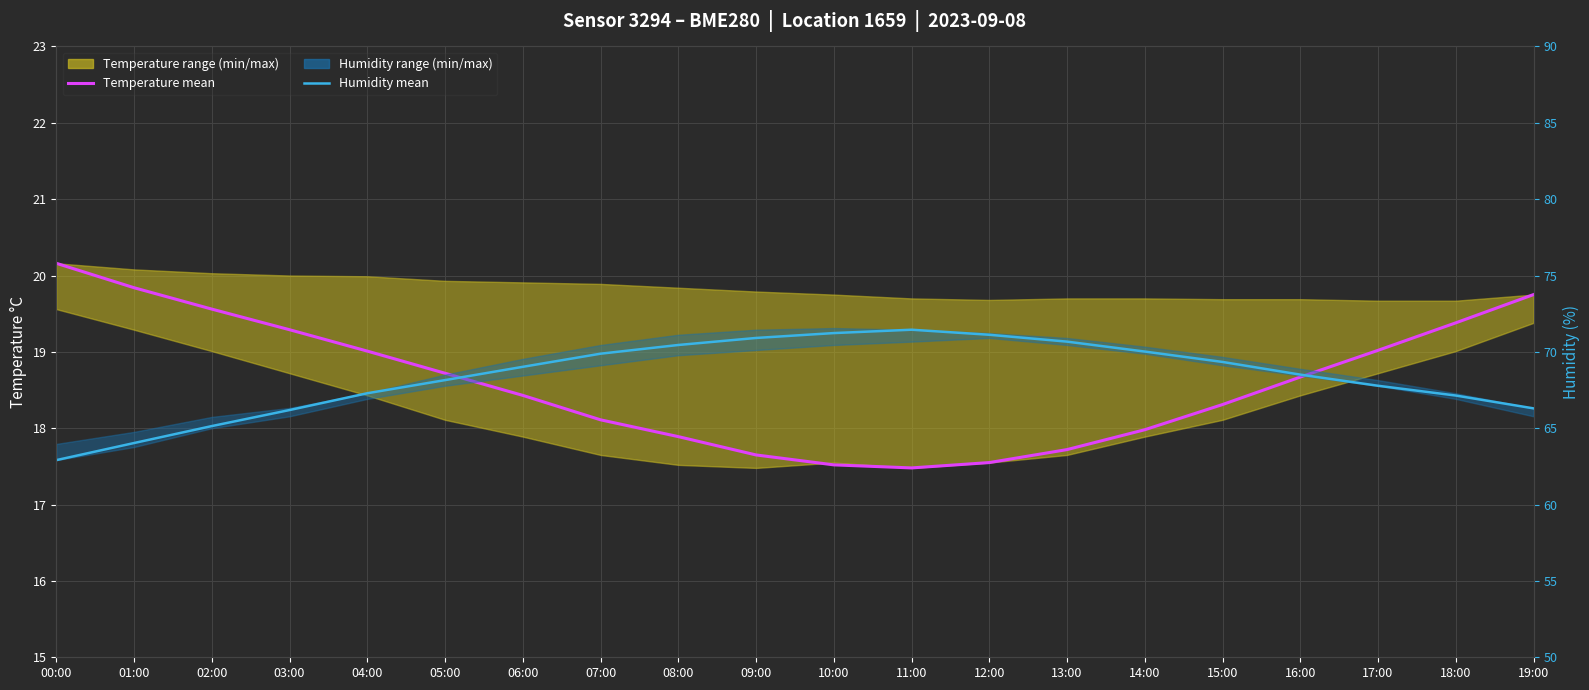

Reading right to left, list all the values displayed in this chart.

Temperature (mean): 19.8	19.4	19.0	18.7	18.3	18.0	17.7	17.6	17.5	17.5	17.6	17.9	18.1	18.4	18.7	19.0	19.3	19.6	19.8	20.2
Humidity (mean): 66.3	67.1	67.8	68.5	69.3	70.0	70.7	71.1	71.5	71.2	70.9	70.5	69.9	69.0	68.2	67.3	66.2	65.1	64.0	62.9